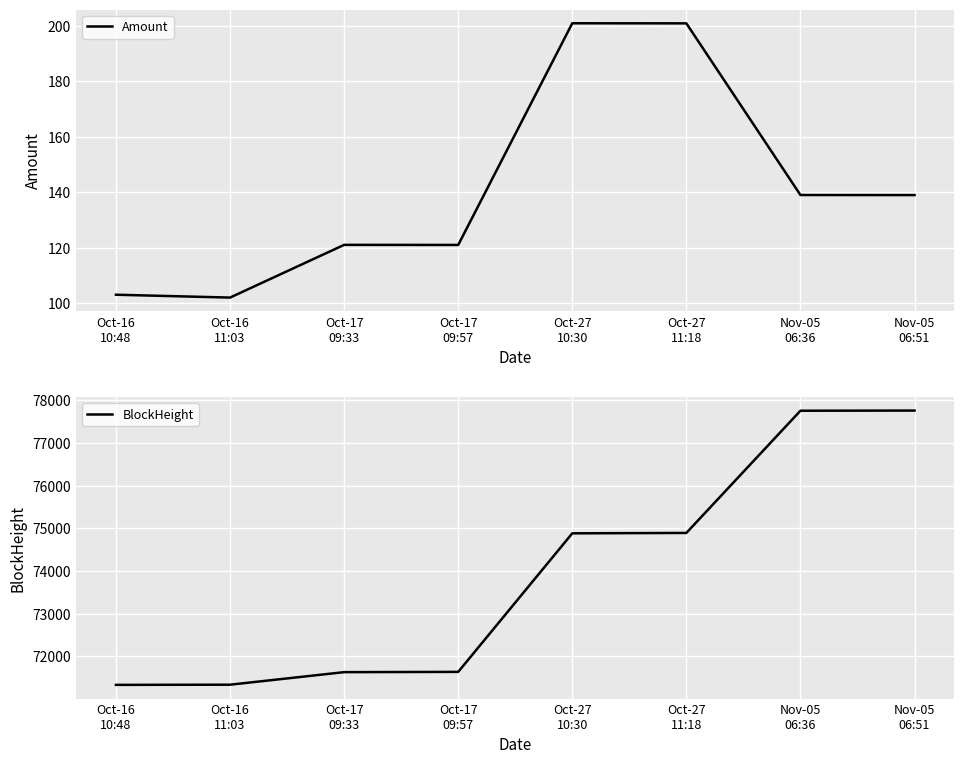

What is the difference between the highest and lowest values at Oct-16
10:48?

71231.0